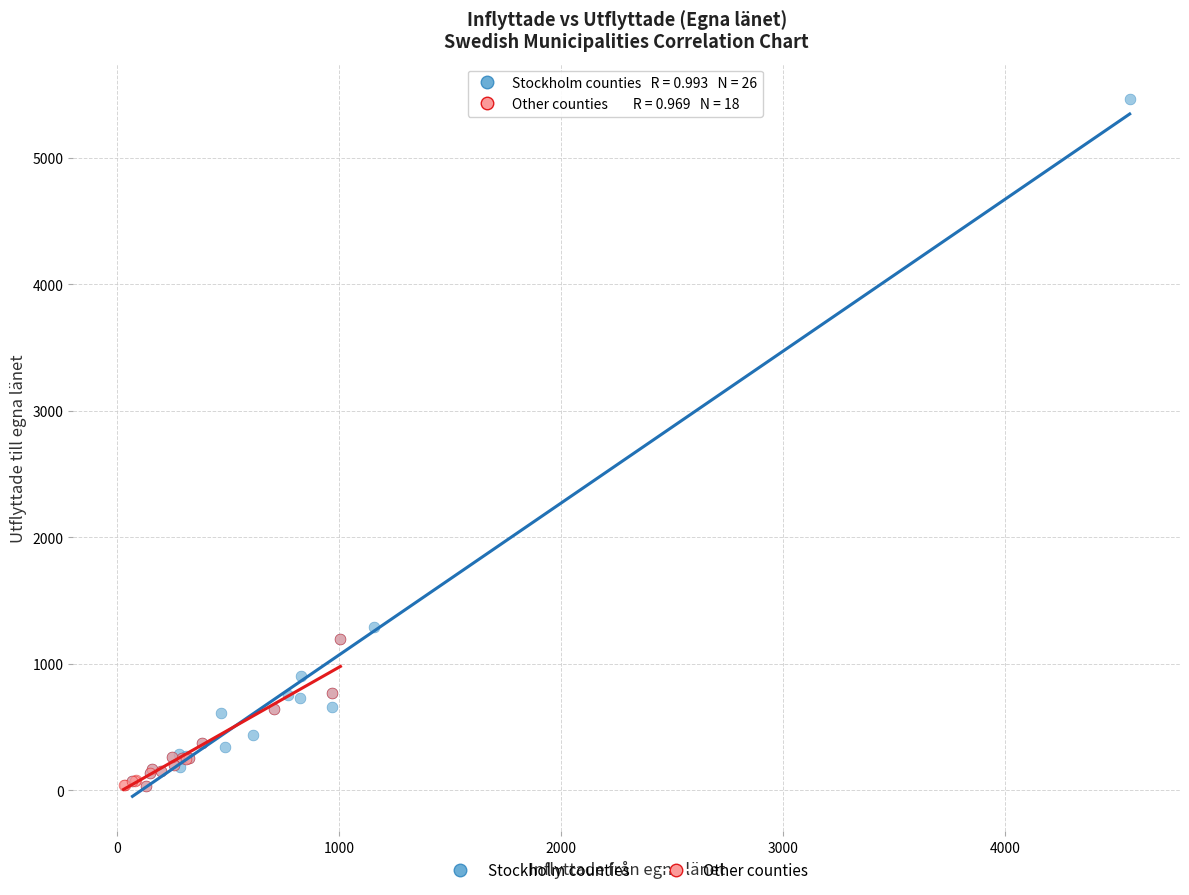

What are all the series names shown in the legend?

Stockholm counties, Other counties